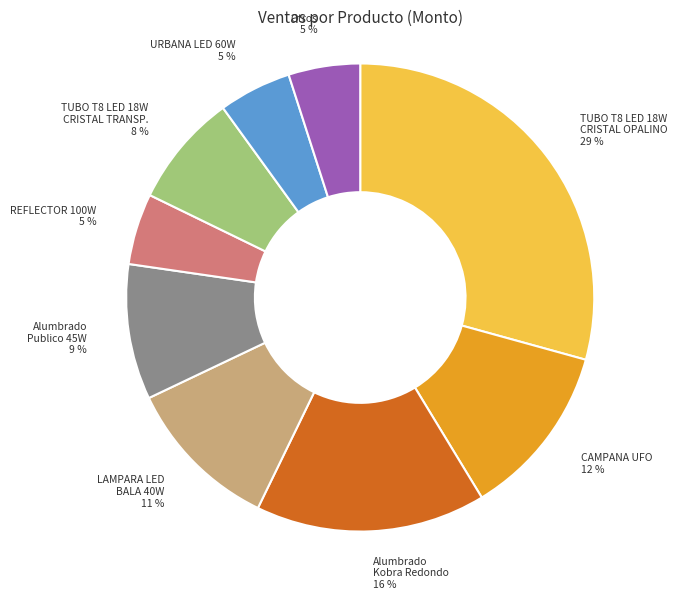

The TUBO T8 LED 18W CRISTAL TRANSP. slice represents 8% of the pie. True or false?

True